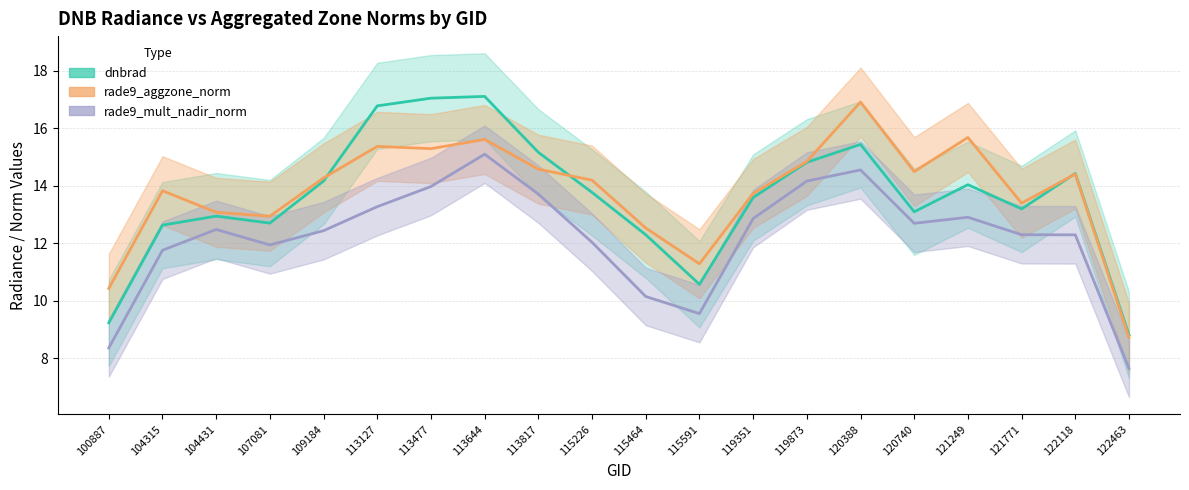

What is the difference between the second highest and minimum values in the dnbrad series?

8.2